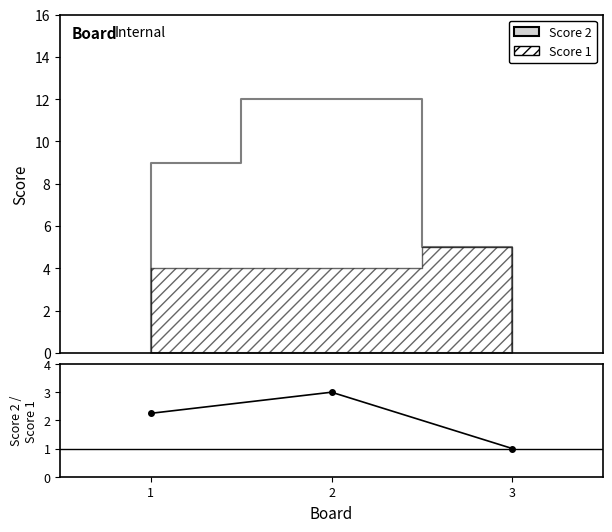

Rank the categories by value from highest to lowest.

2, 1, 3